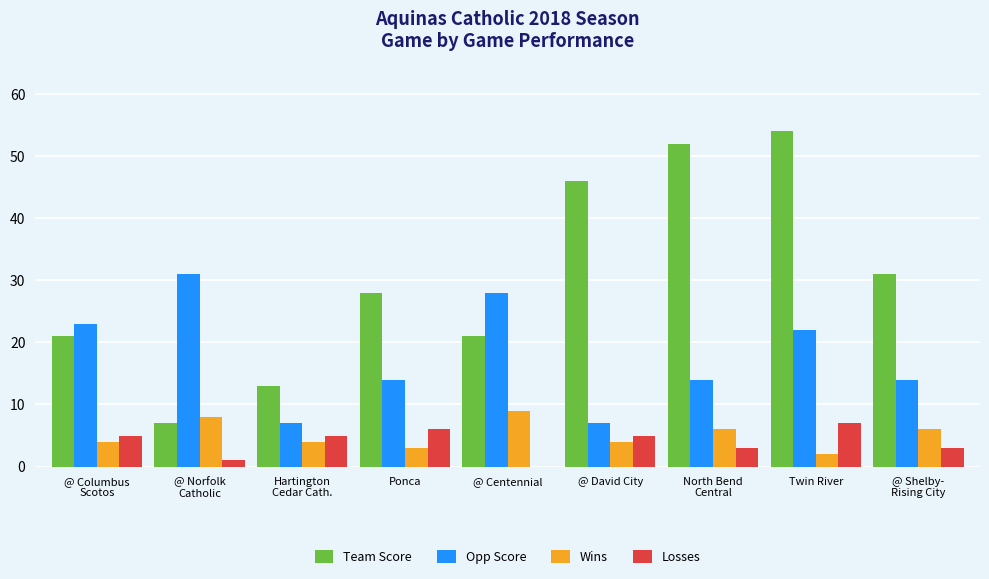

How many distinct data groups are displayed?

4